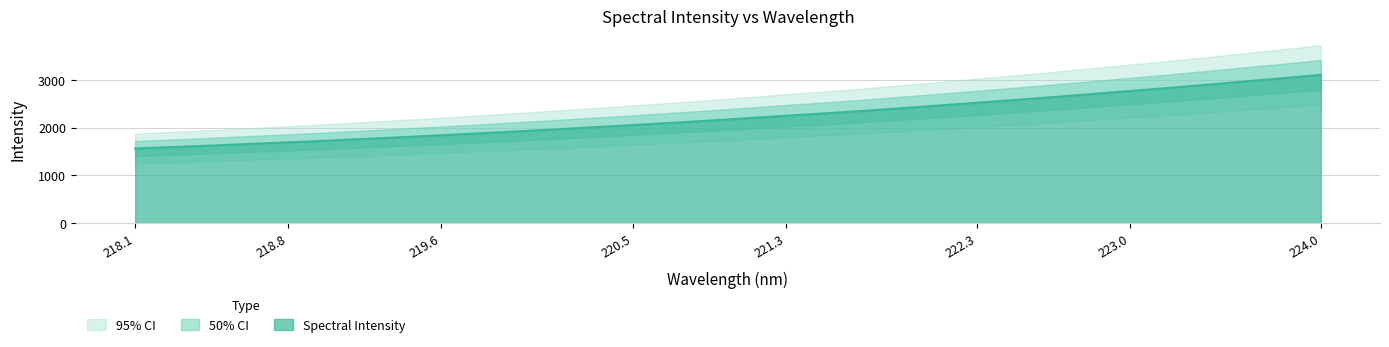

Reading right to left, transcribe all the data shown in this chart.

3107.6	3036.4	2967.9	2899.1	2832.1	2768.7	2705.1	2642.5	2581.1	2522.7	2464.6	2407.1	2350.3	2300.2	2250.5	2199.1	2148.0	2101.7	2054.9	2010.7	1965.5	1923.0	1881.8	1841.6	1802.9	1765.1	1727.1	1692.6	1660.4	1625.3	1594.5	1563.3